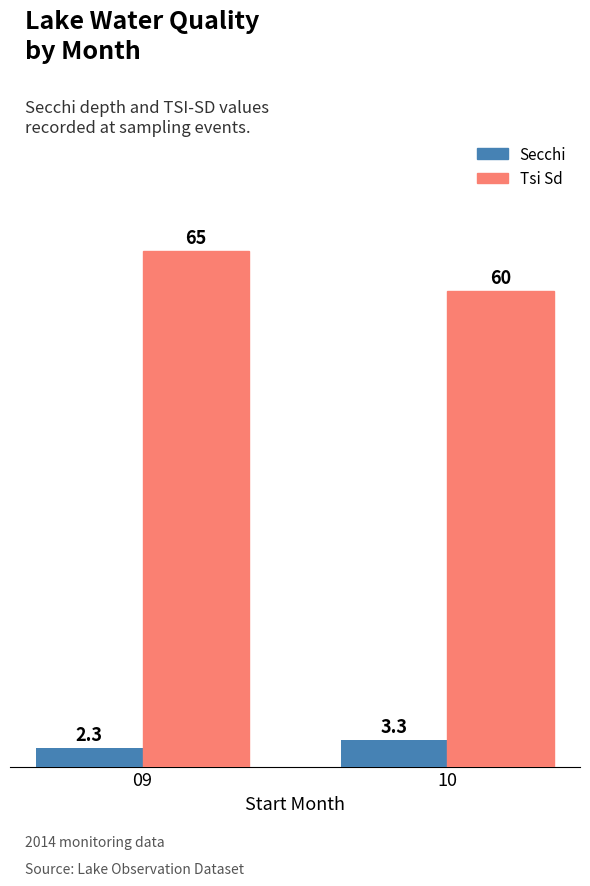

Is the value of Secchi at 09 greater than the value of Tsi Sd at 09?

No